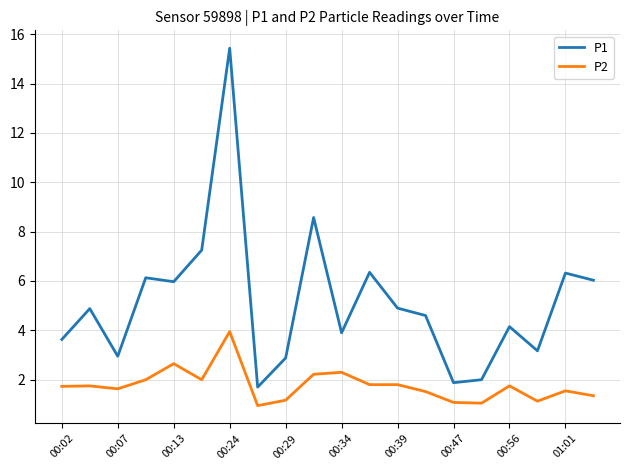

List the series in order of their overall mean, lowest first.

P2, P1